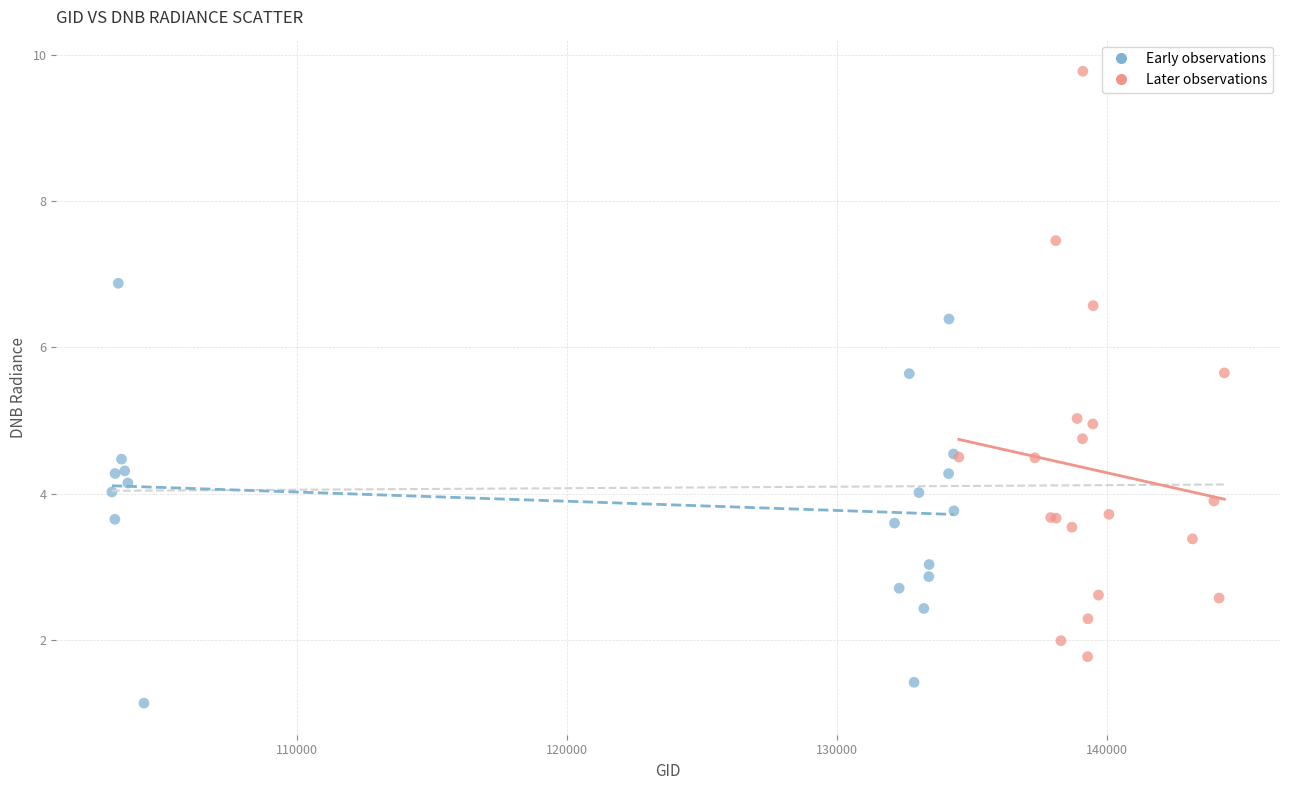

What are all the series names shown in the legend?

Early observations, Later observations